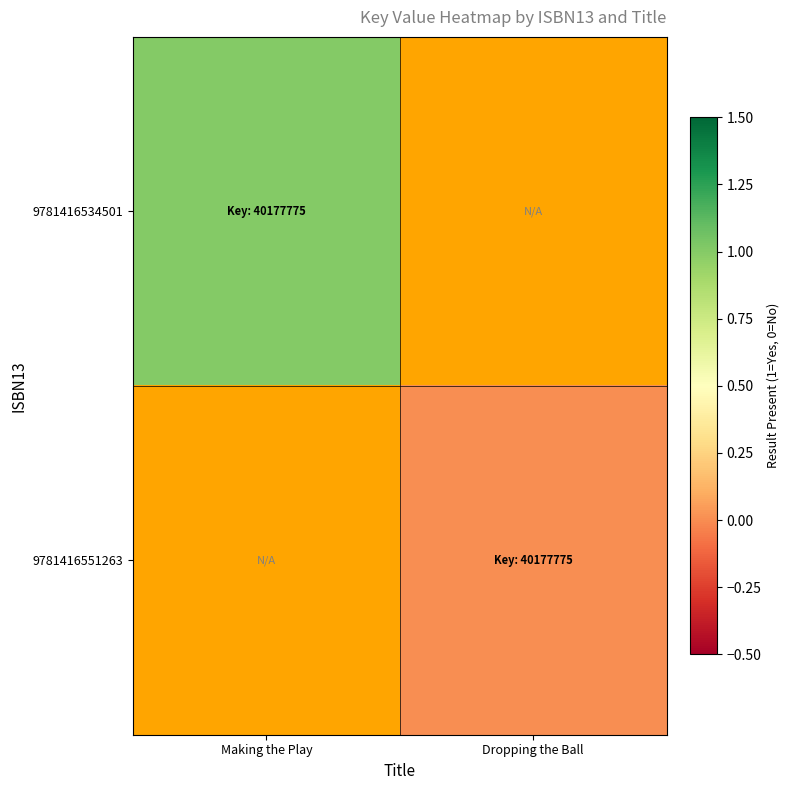

At Dropping the Ball, list the series in order from smallest to largest.

9781416534501, 9781416551263